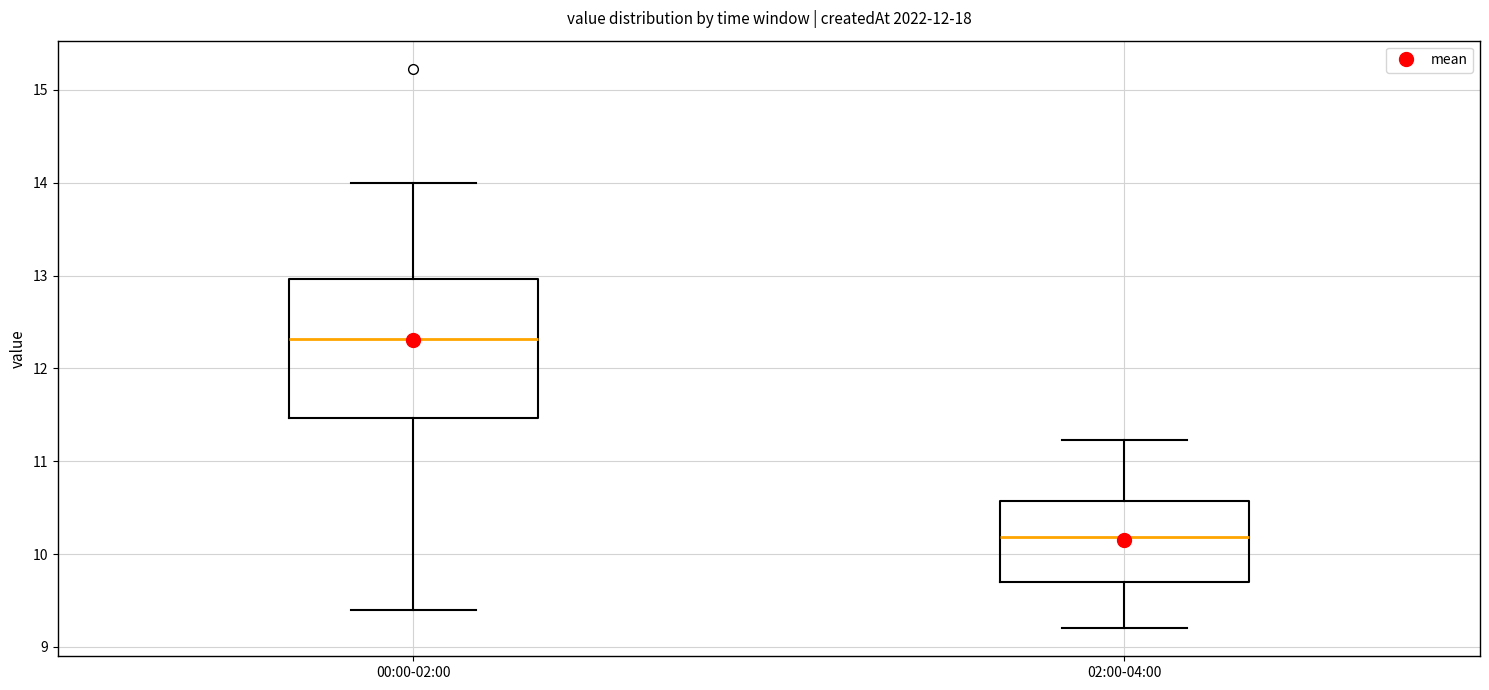

Which box's median line is the lowest?

02:00-04:00